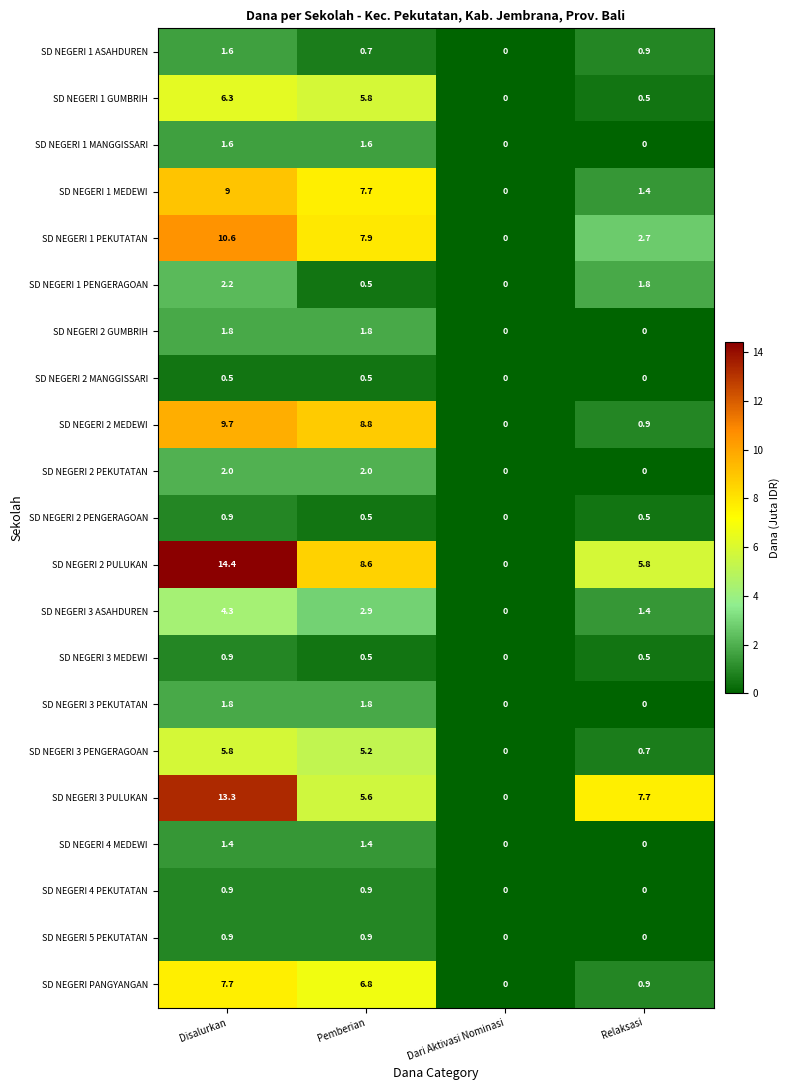

Which series has the largest range (max minus min)?

SD NEGERI 2 PULUKAN